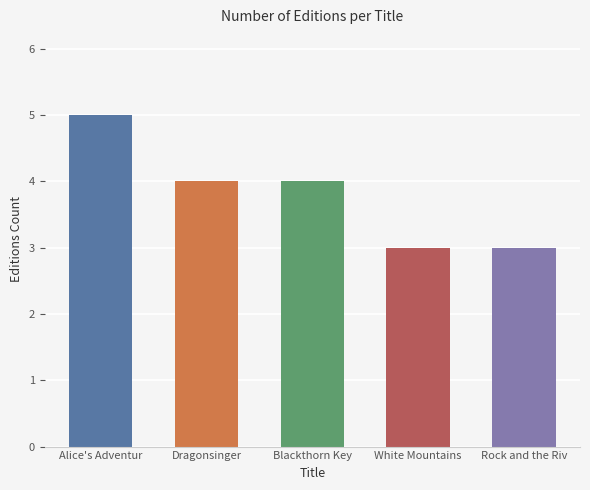

At which label does the data first exceed 4?

Alice's Adventur